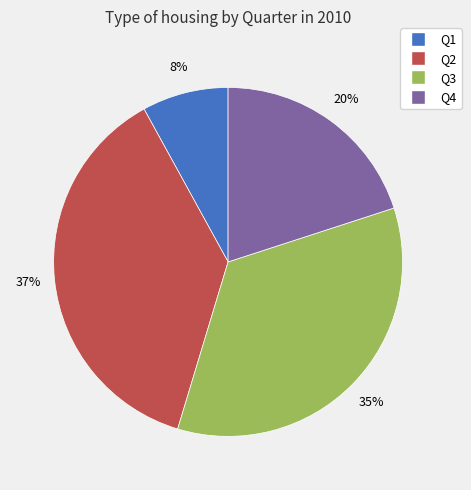

Do Q1 and Q2 together represent more than half of the pie?

No